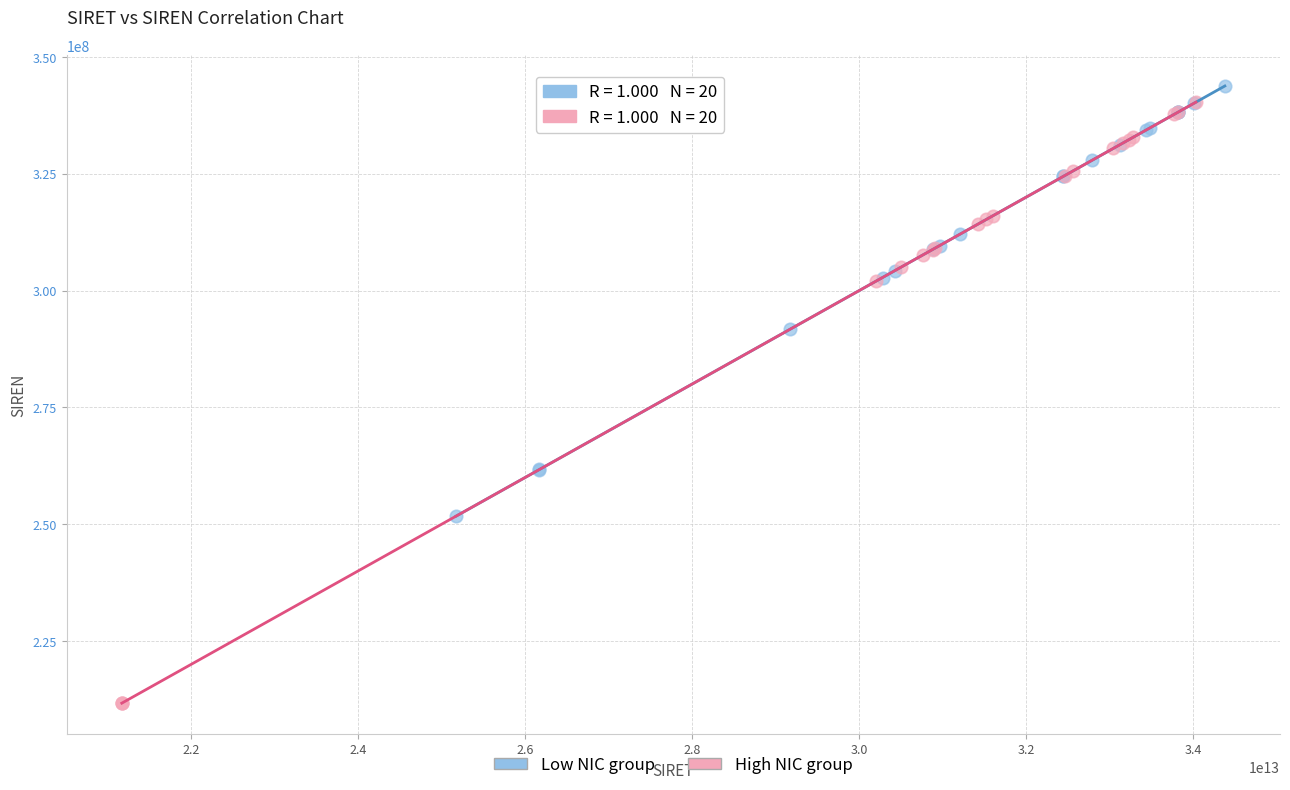

What are all the series names shown in the legend?

Low NIC group, High NIC group